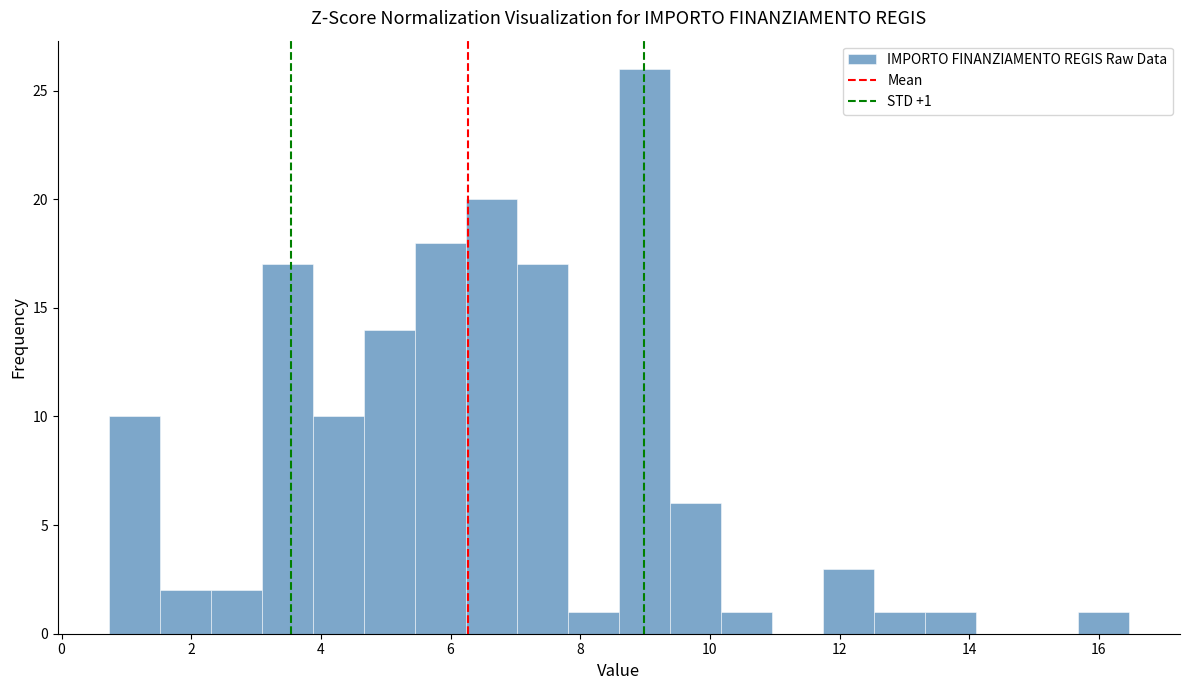

Around what value on the x-axis is the tallest bar? Give the approximate position of its centre, as read against the axis.

9.0